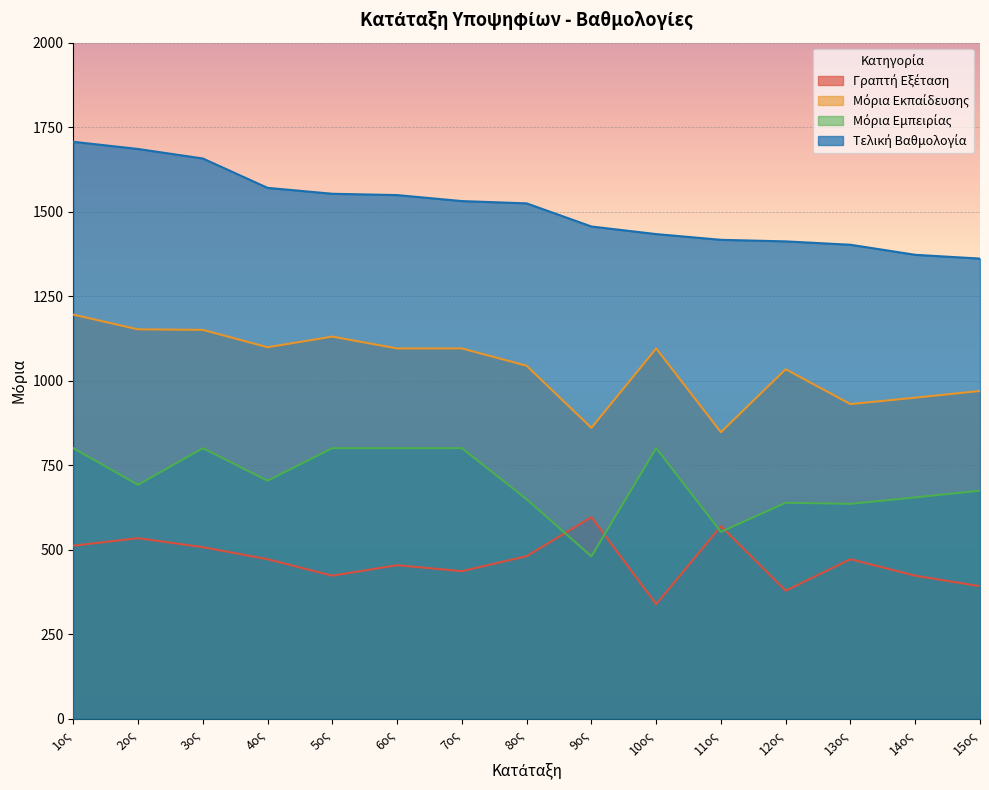

Which series has the largest range (max minus min)?

Μόρια Εκπαίδευσης